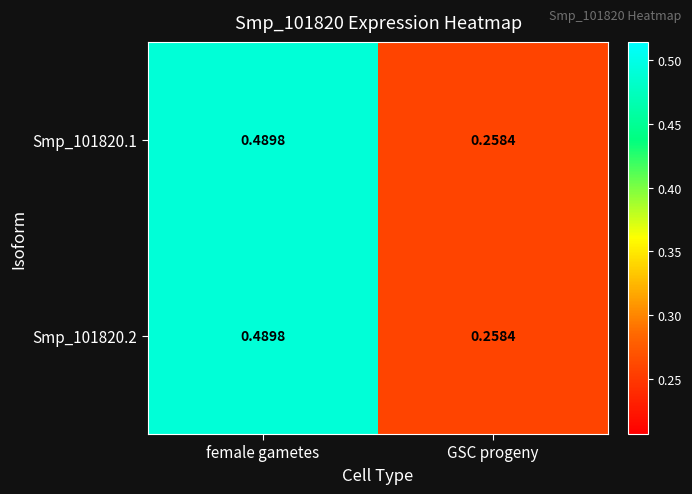

List the labels in order of Smp_101820.1 value, smallest first.

GSC progeny, female gametes